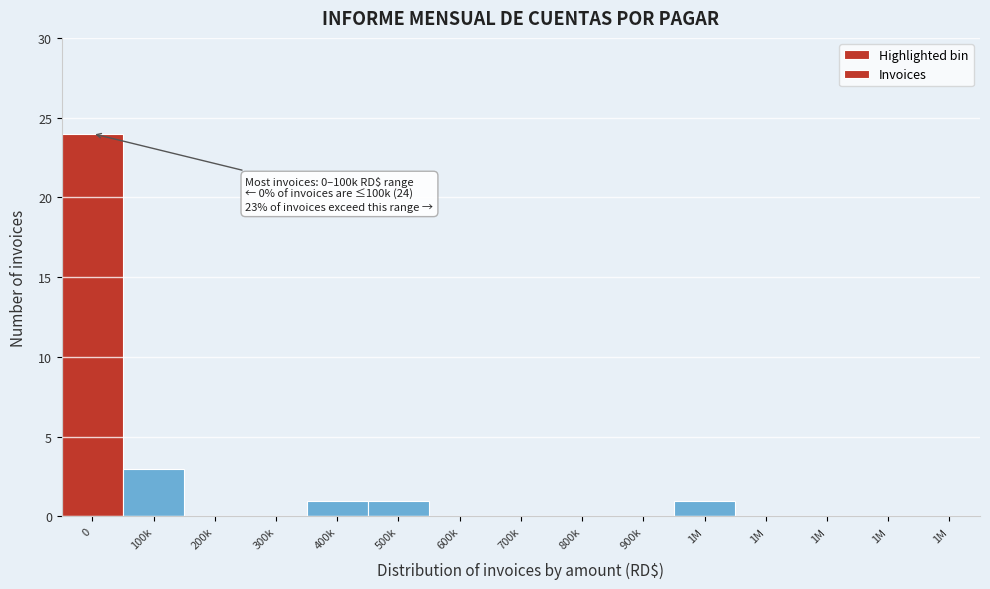

Are the bars horizontal?

No